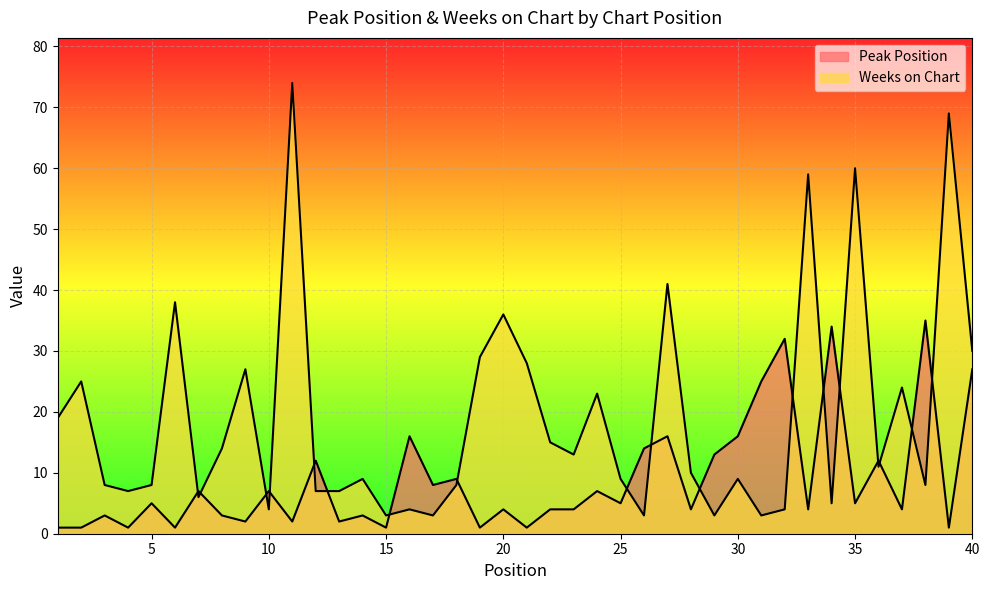

True or false: Peak Position and Weeks on Chart cross at least once.

True